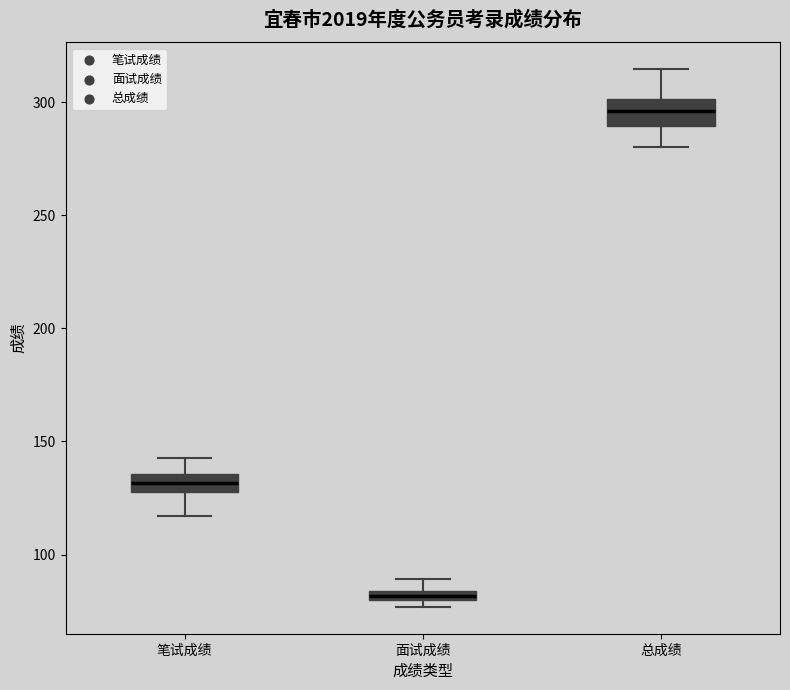

Where does the upper whisker of the box for 总成绩 end on the y-axis? The values are not printed on the chart, so give them approximately, as read against the axis.

315